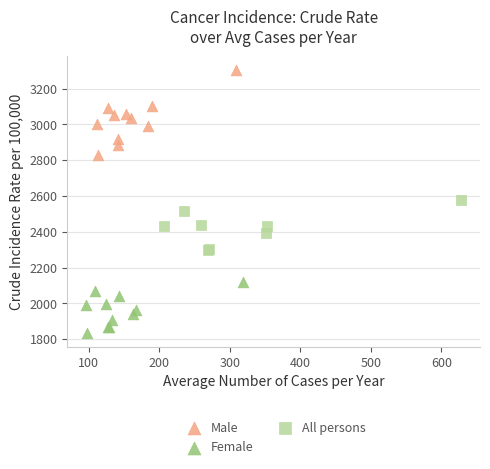

Which series contains the highest Y value?

Male